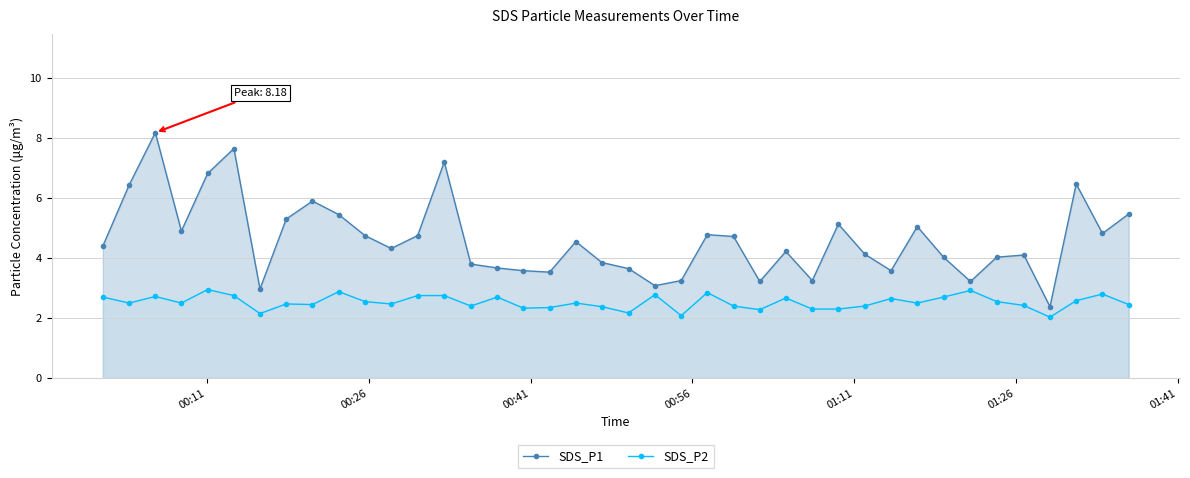

What is the minimum value shown in the chart?

2.0